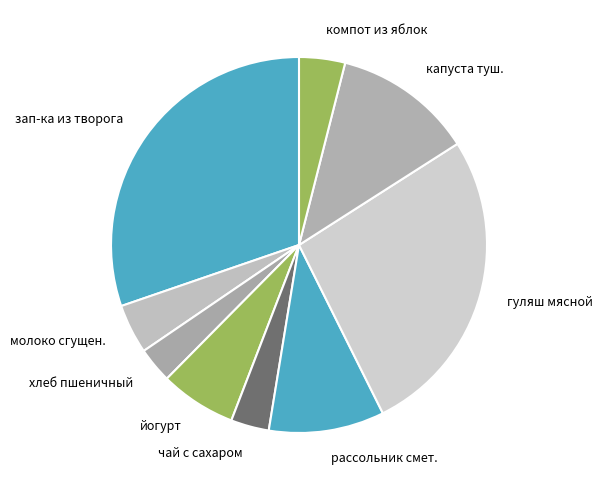

Between рассольник смет. and йогурт, which is larger?

рассольник смет.